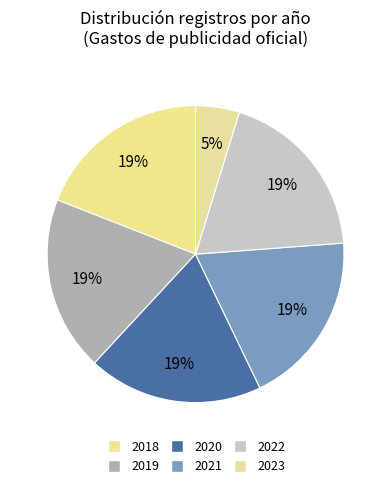

Combined, what portion of the pie is 2019 and 2020?

38.1%